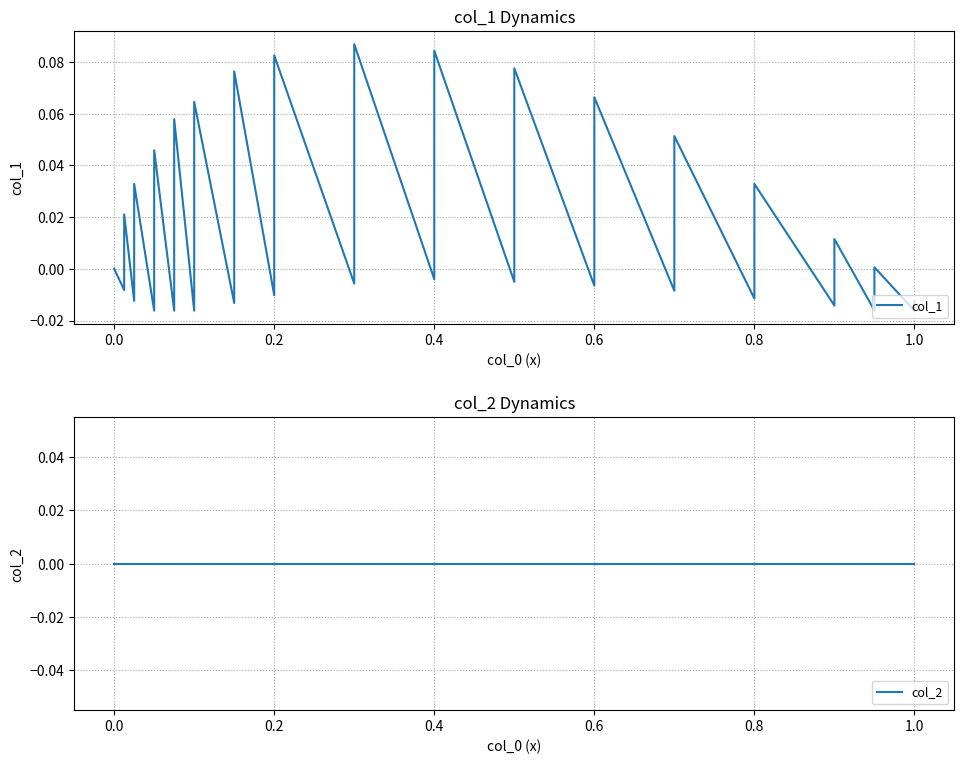

Reading left to right, transcribe all the data shown in this chart.

col_1: 0.0	-0.0	0.0	-0.0	0.0	-0.0	0.0	-0.0	0.1	-0.0	0.1	-0.0	0.1	-0.0	0.1	-0.0	0.1	-0.0	0.1	-0.0	0.1	-0.0	0.1	-0.0	0.1	-0.0	0.0	-0.0	0.0	-0.0	0.0	-0.0	-0.0
col_2: 0.0	0.0	0.0	0.0	0.0	0.0	0.0	0.0	0.0	0.0	0.0	0.0	0.0	0.0	0.0	0.0	0.0	0.0	0.0	0.0	0.0	0.0	0.0	0.0	0.0	0.0	0.0	0.0	0.0	0.0	0.0	0.0	0.0